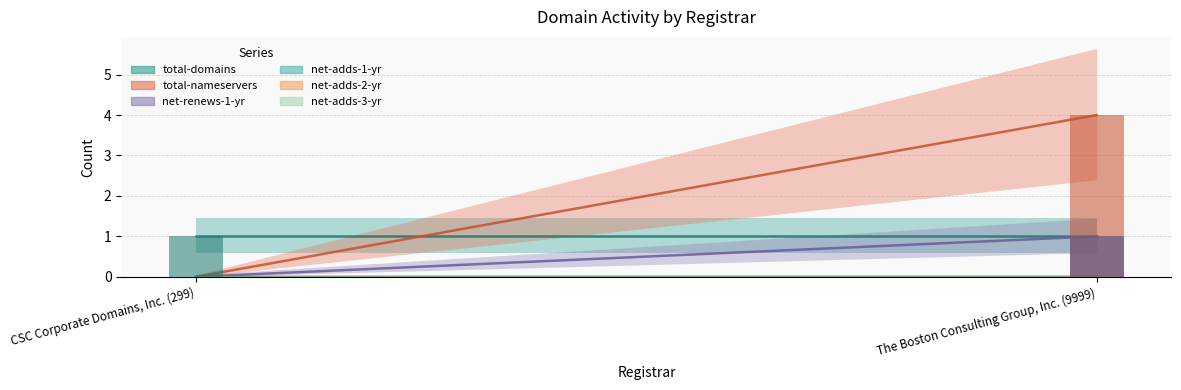

Between CSC Corporate Domains, Inc. (299) and The Boston Consulting Group, Inc. (9999), which series saw the biggest shift?

total-nameservers